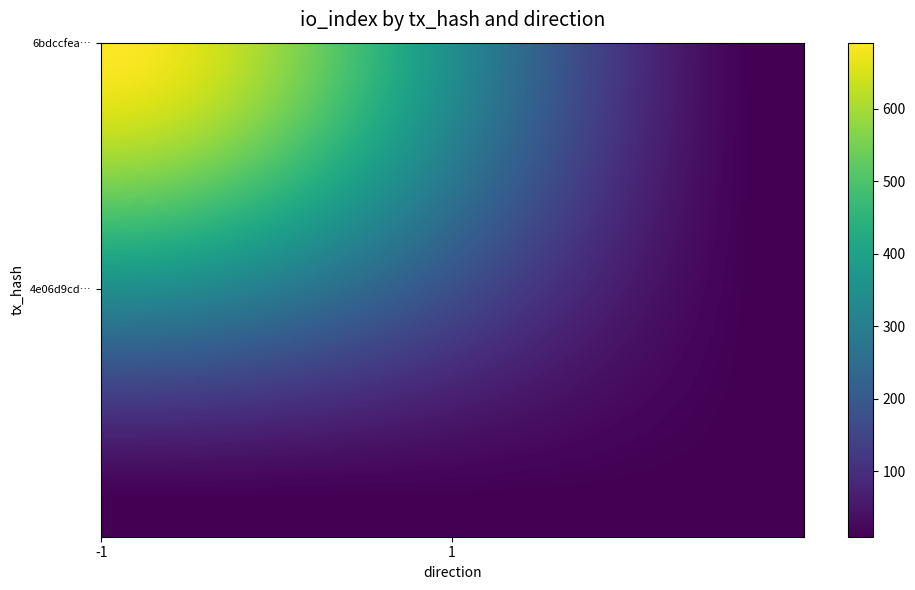

What is the difference between the highest and lowest values at io_index?

681